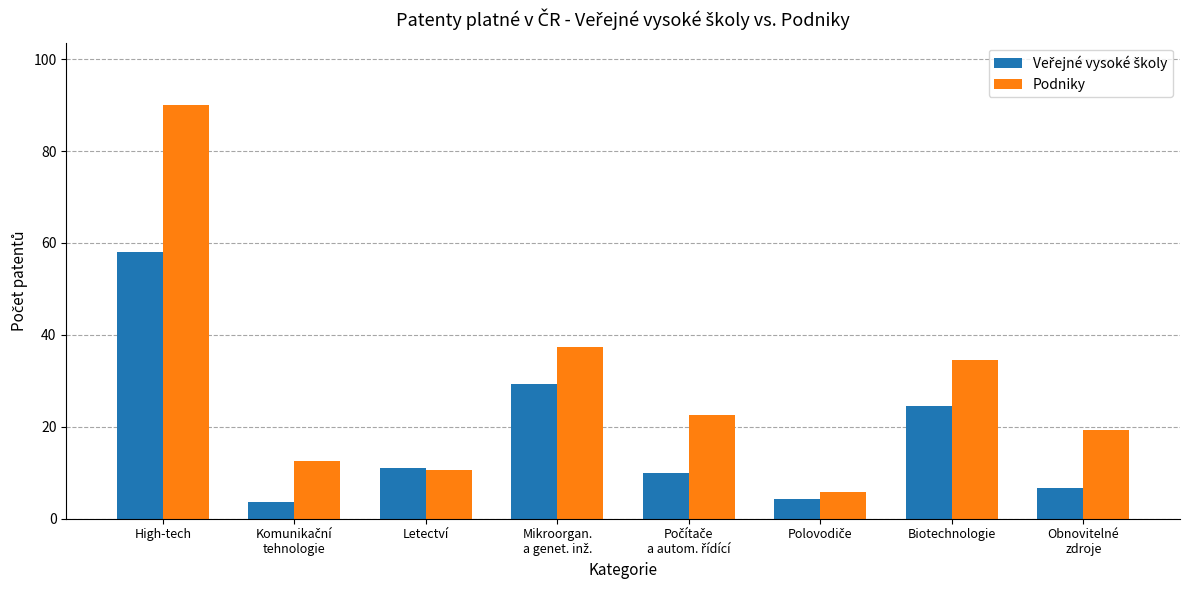

What is the maximum value shown in the chart?

90.1